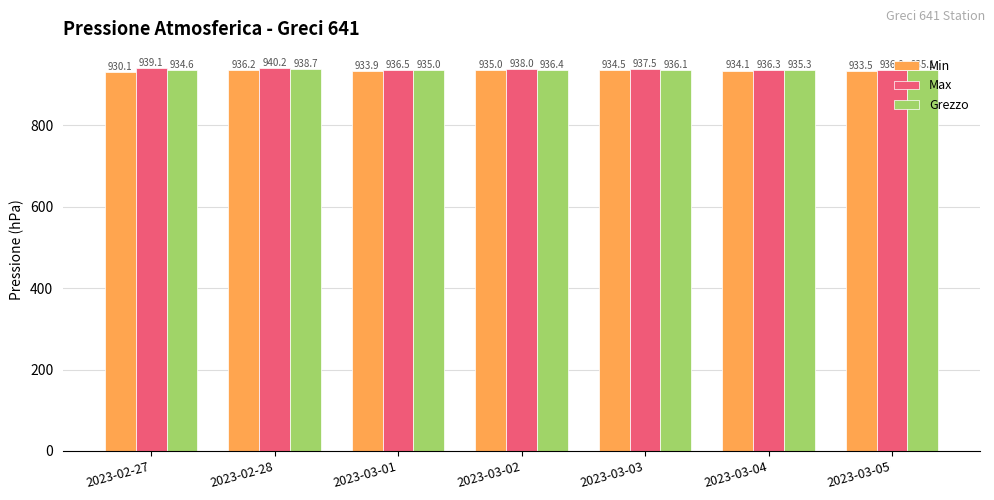

What is the spread (max minus min) of values at 2023-03-05?

2.5